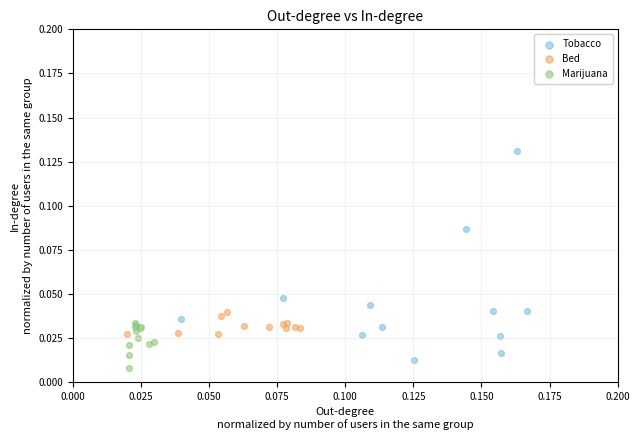

Which series reaches the maximum Y coordinate?

Tobacco